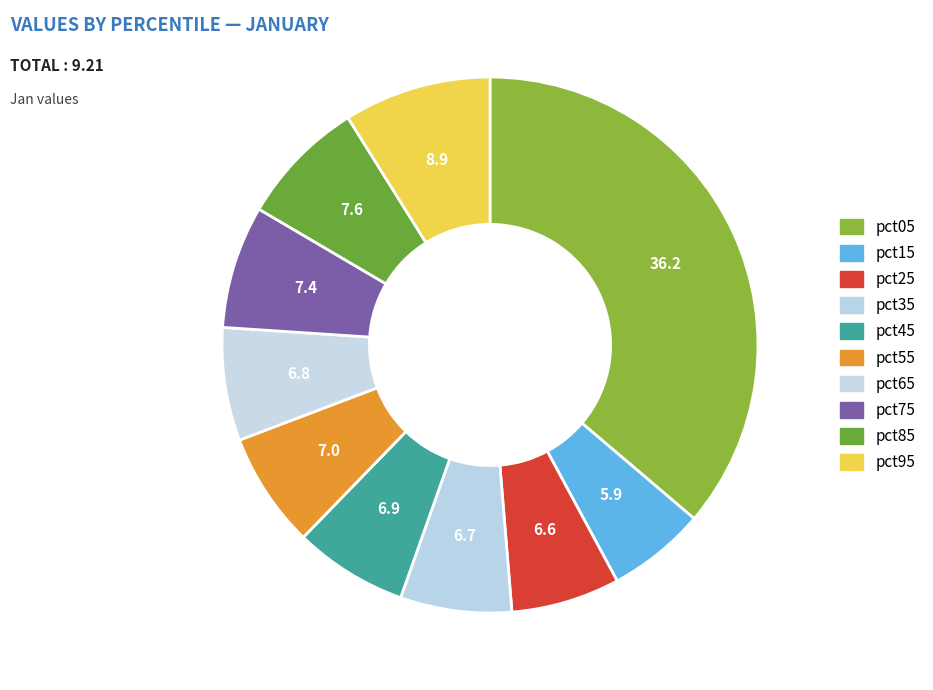

Does any single category account for the majority?

No